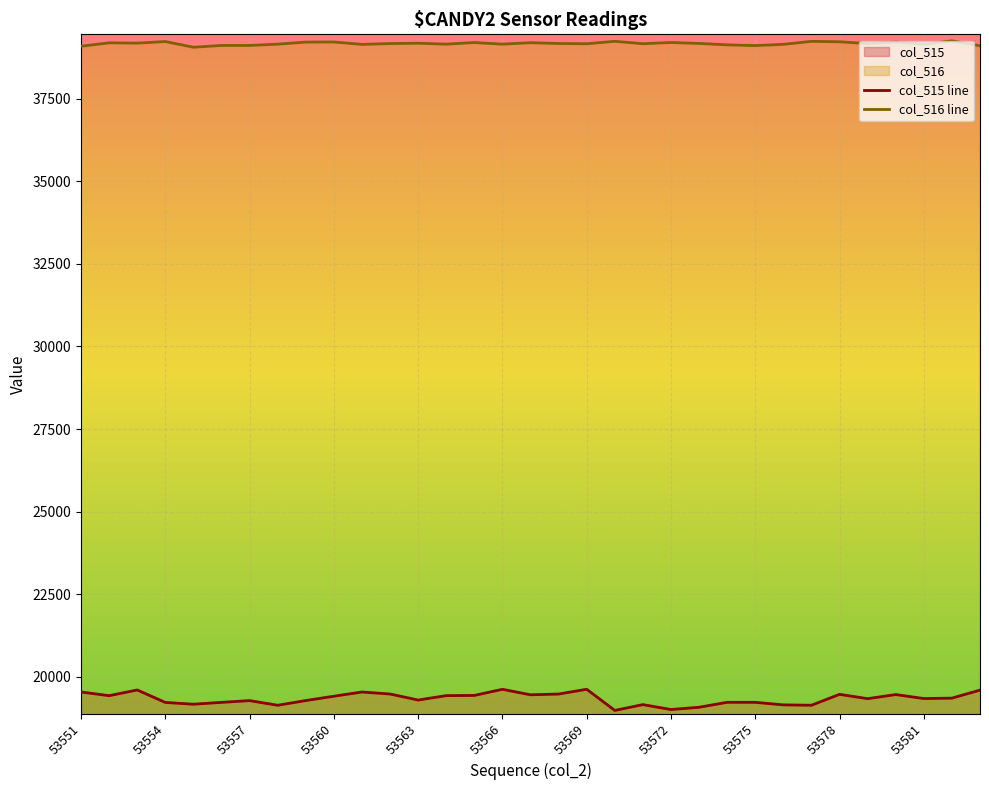

True or false: col_516 has a value of 21220 at 53568.

False